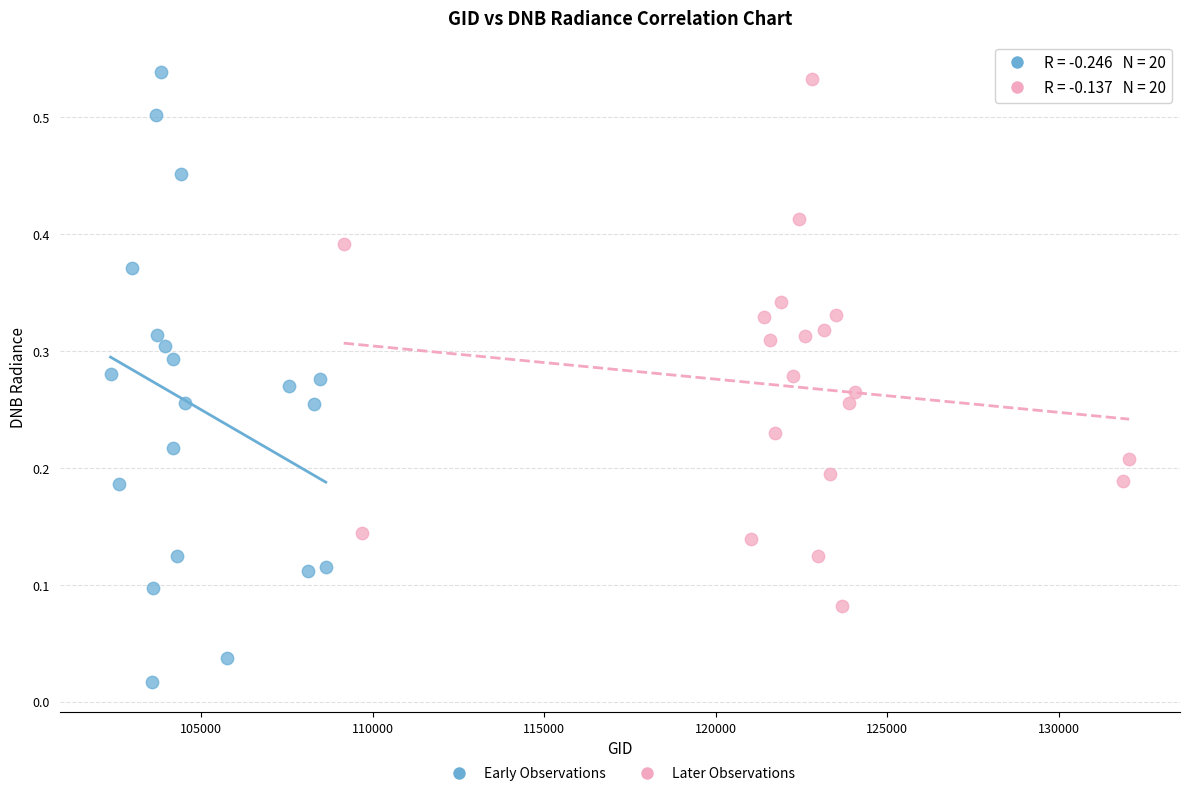

Which series has the largest Y range (max minus min)?

Early Observations